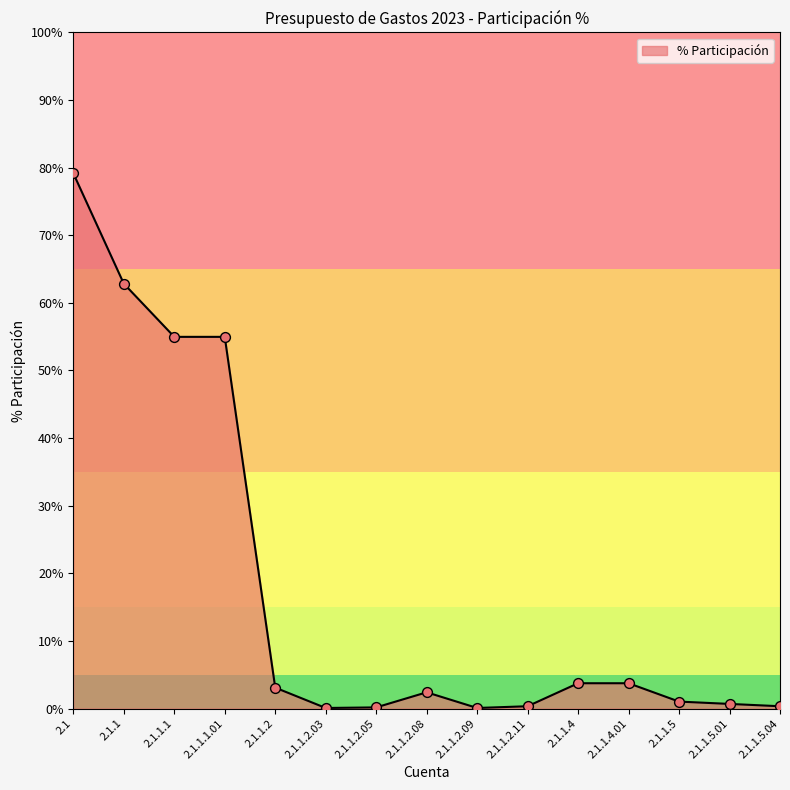

What is the change in value from 2.1.1.2.08 to 2.1.1.4?

+1.3